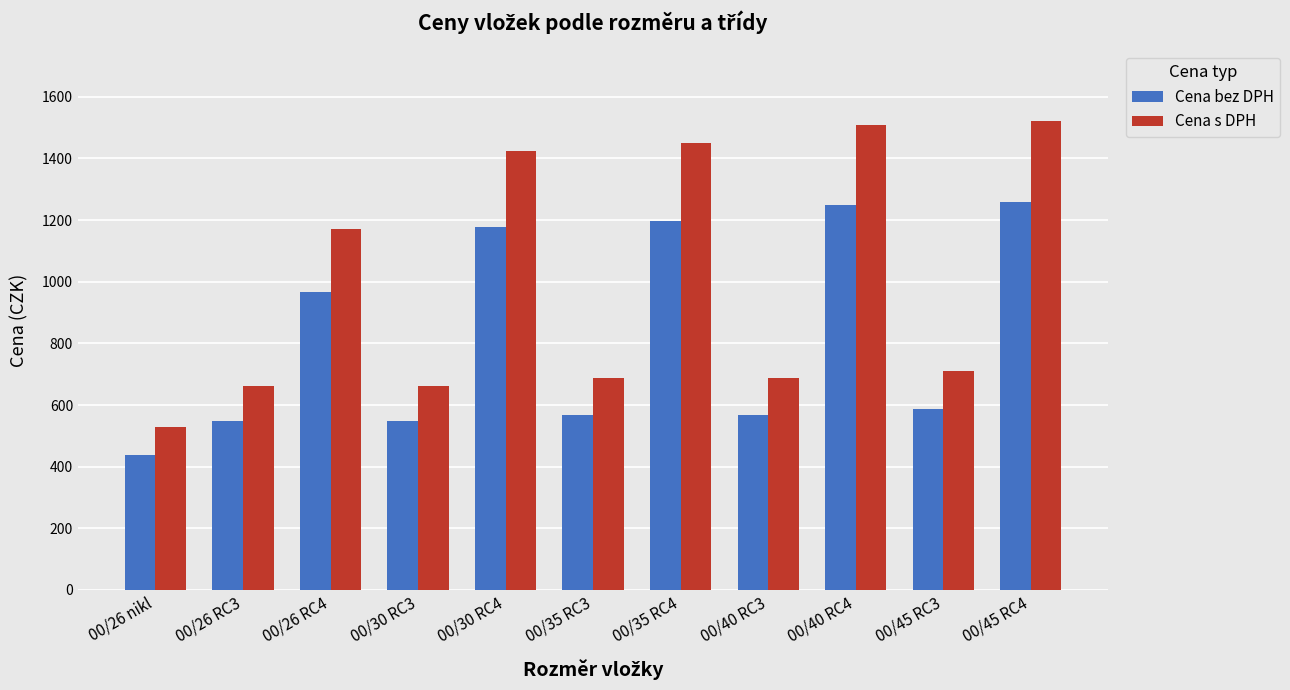

Read the Cena s DPH value at 00/30 RC4.

1425.4